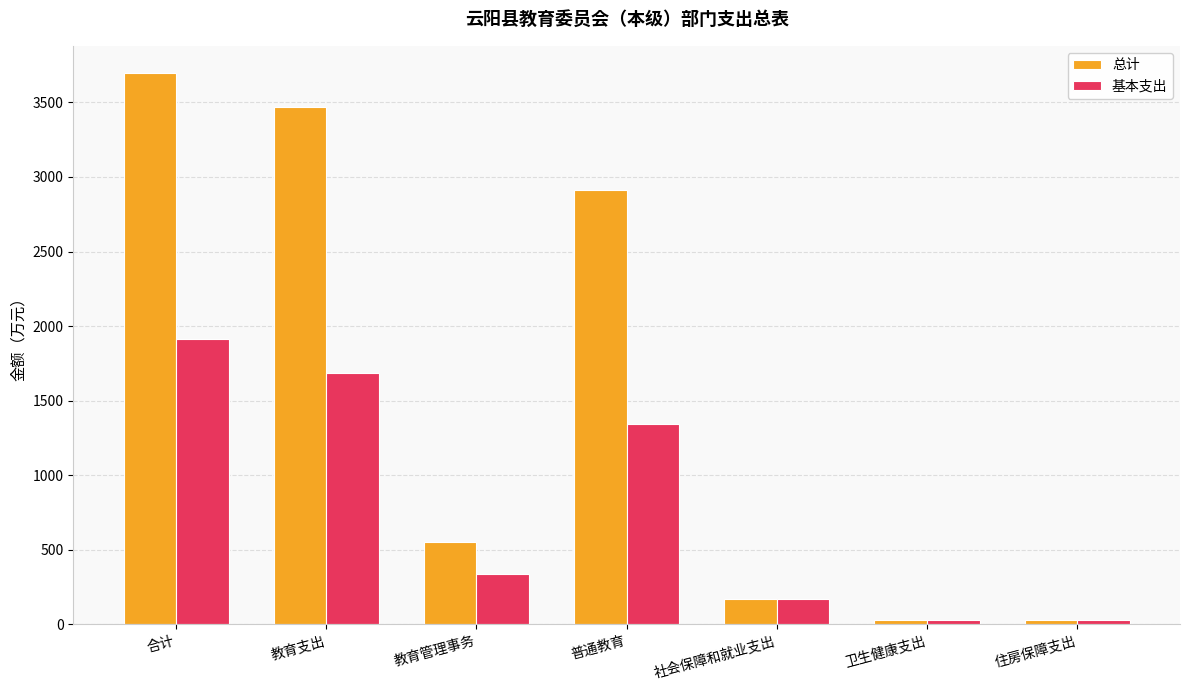

Is it true that 总计 equals 795.1 at 教育支出?

False